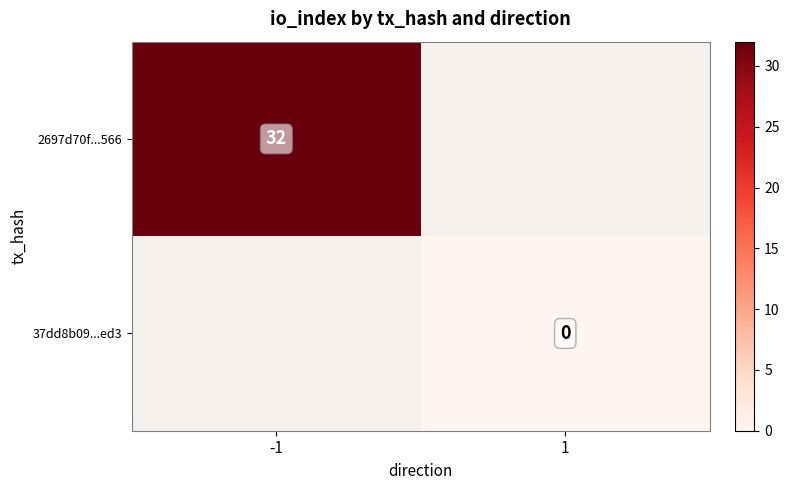

Which category has the highest value across all series?

-1